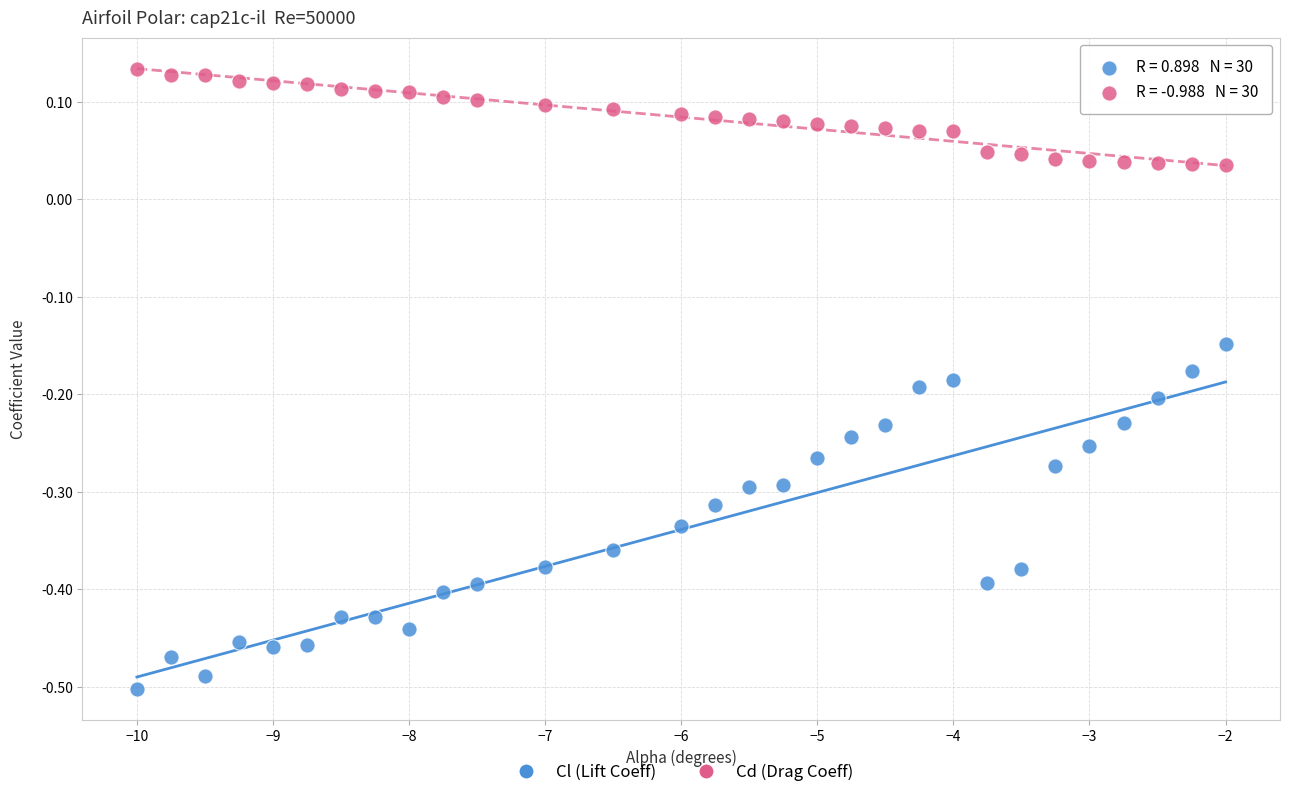

Which series reaches the maximum Y coordinate?

Cd (Drag Coeff)